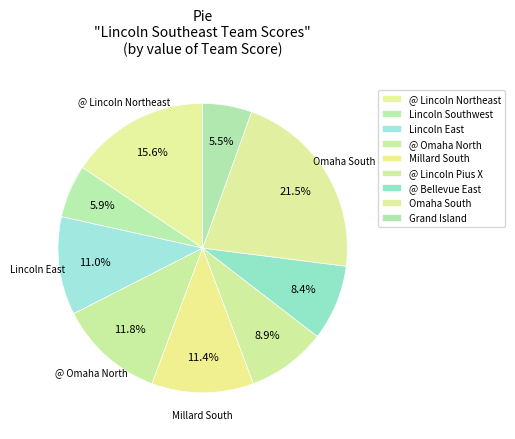

What is the change in value from Lincoln East to @ Omaha North?

+2